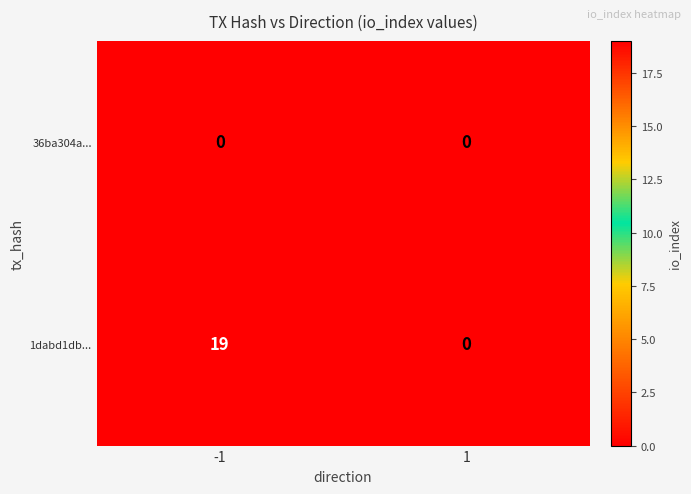

What is the average value of the 1dabd1db... series?

10